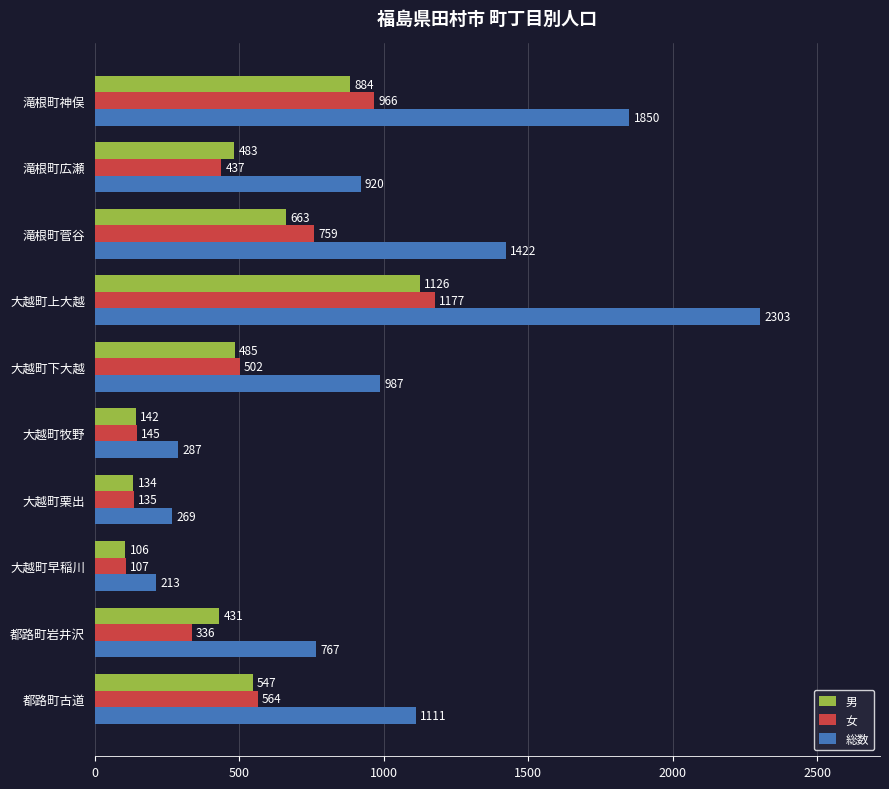

What is the maximum value for 女?

1177